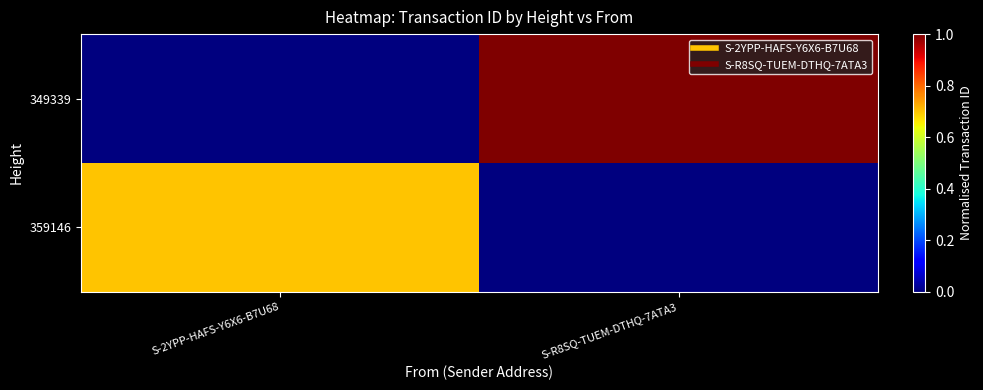

Rank the series at S-R8SQ-TUEM-DTHQ-7ATA3 from lowest to highest value.

359146, 349339